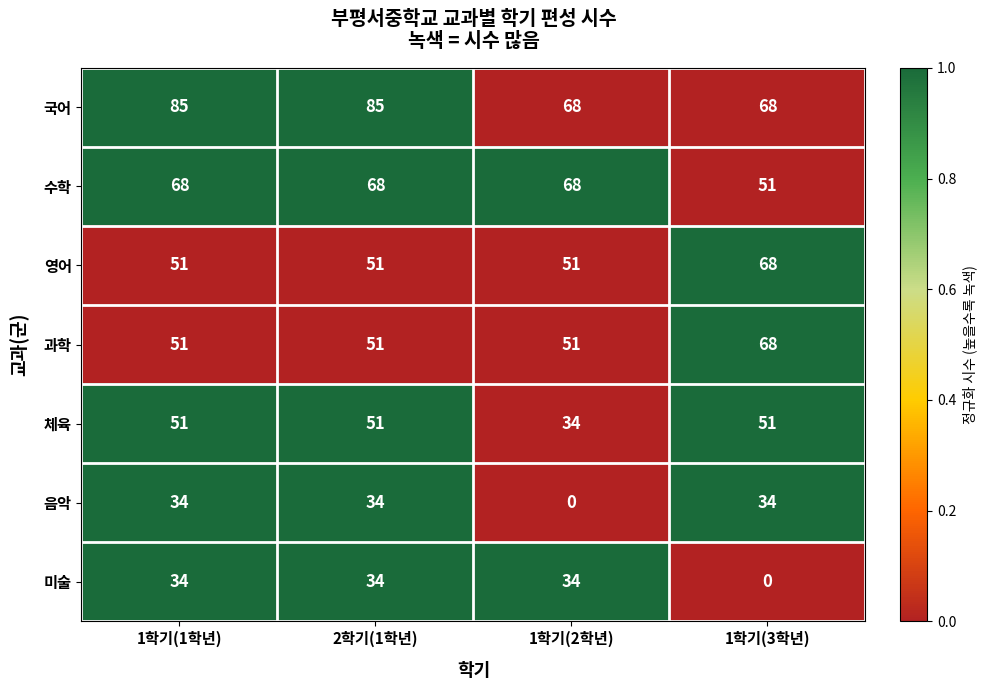

What is the maximum value shown in the chart?

85